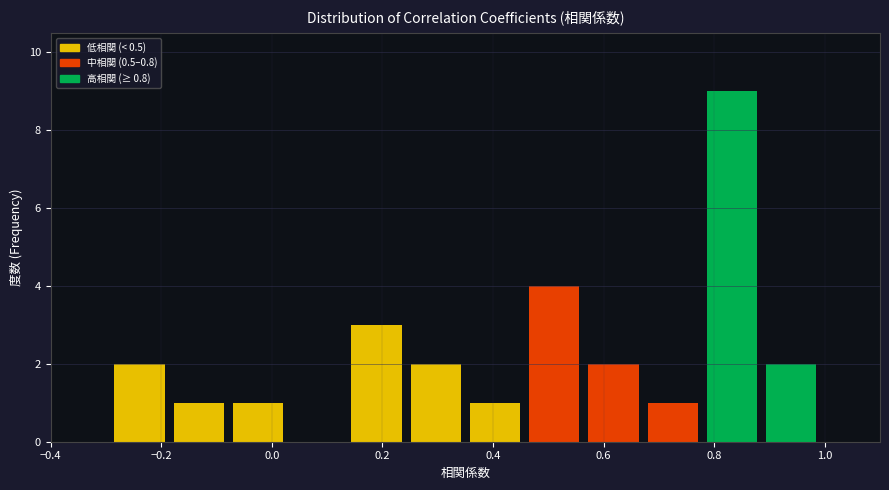

Reading left to right, transcribe this chart: for each bar, give the range it covers on the x-axis and its height. Neither the bar edges nor the heights are printed on the chart, so give them approximately, as read against the axes.

-0.40 to -0.30: 0
-0.30 to -0.18: 2
-0.18 to -0.08: 1
-0.08 to 0.02: 1
0.02 to 0.14: 0
0.14 to 0.24: 3
0.24 to 0.36: 2
0.36 to 0.46: 1
0.46 to 0.56: 4
0.56 to 0.68: 2
0.68 to 0.78: 1
0.78 to 0.88: 9
0.88 to 1.00: 2
1.00 to 1.10: 0